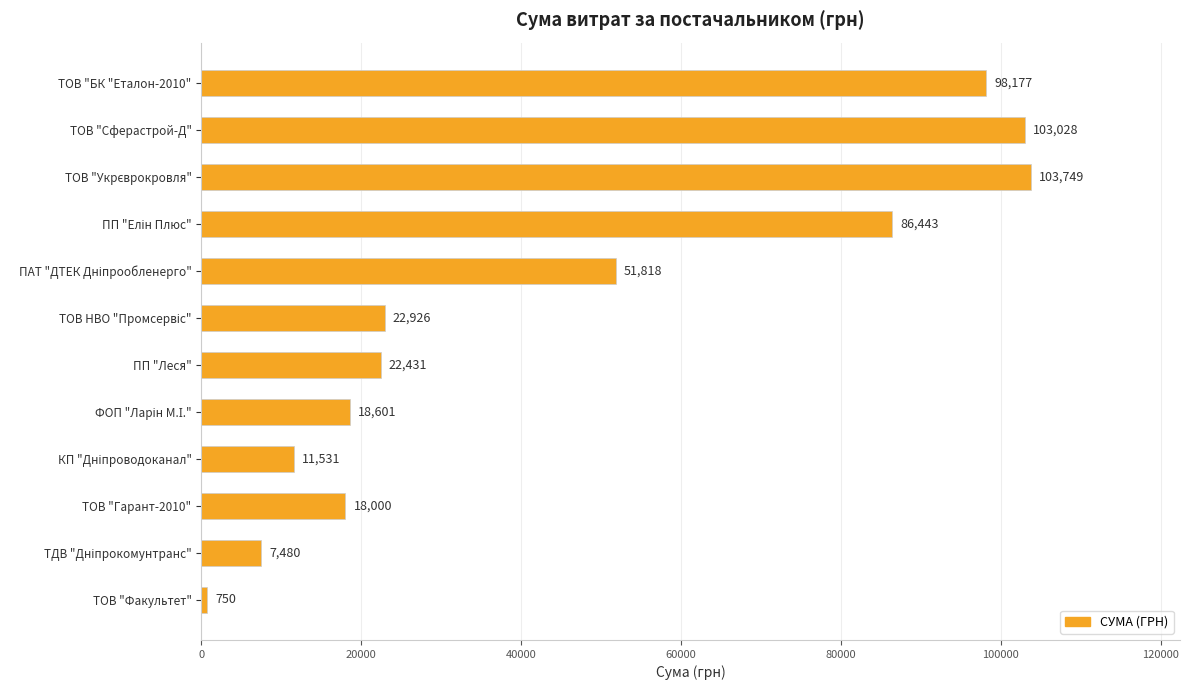

Which category has the lowest value across all series?

ТОВ "Факультет"